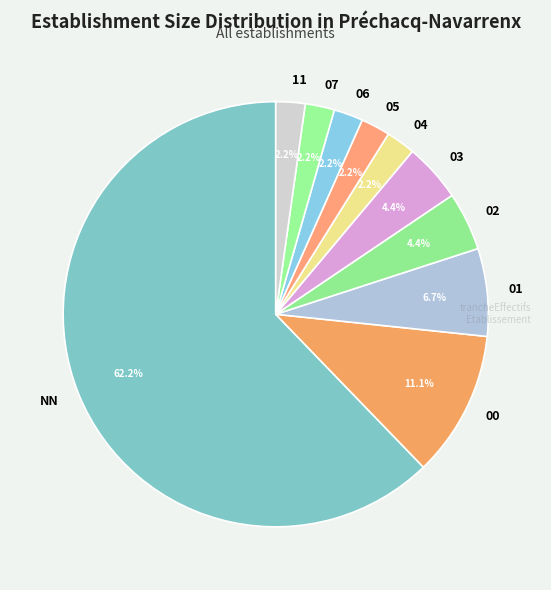

Which has a higher value, 05 or 01?

01